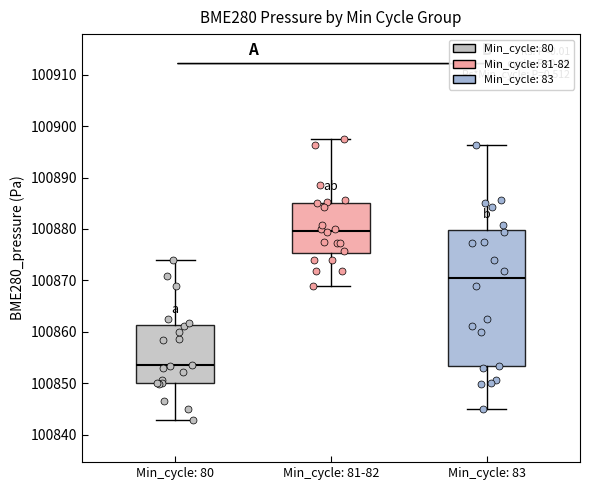

Reading left to right, transcribe this box plot: for each box, give where its median line is, the range the box spans, and where its two whiskers end, as read against the y-axis. The values are not printed on the chart, so give them approximately, as read against the axis.

Min_cycle: 80: median 100853, box 100850 to 100861, whiskers 100843 to 100874
Min_cycle: 81-82: median 100880, box 100875 to 100885, whiskers 100869 to 100897
Min_cycle: 83: median 100870, box 100853 to 100880, whiskers 100845 to 100896